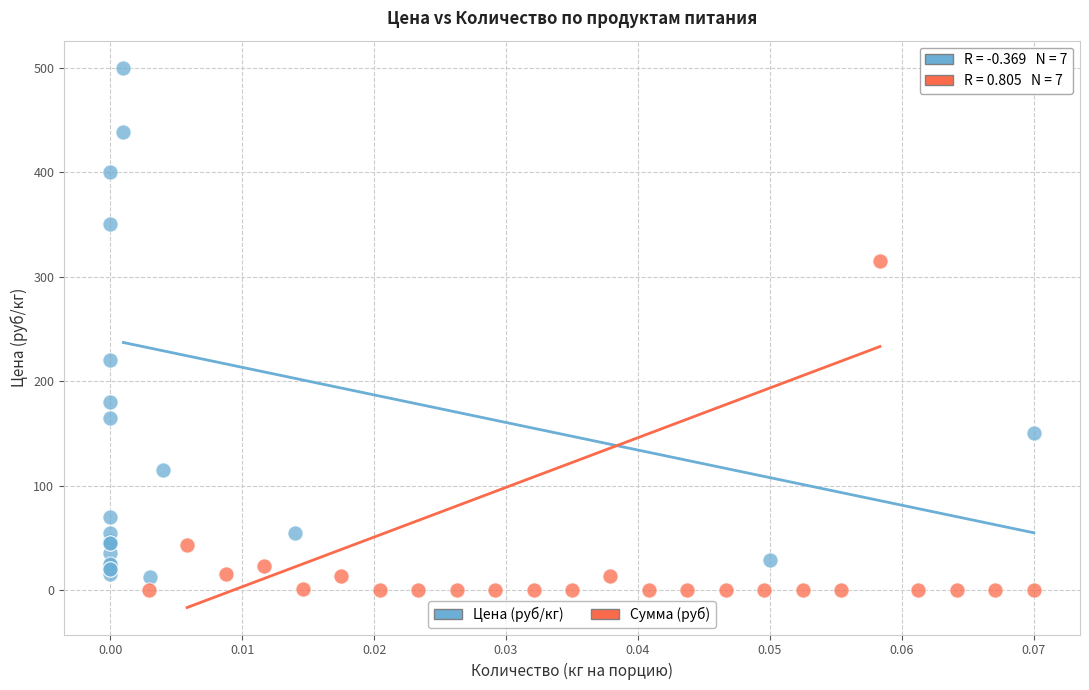

Which series has the widest spread of Y values?

Цена (руб/кг)